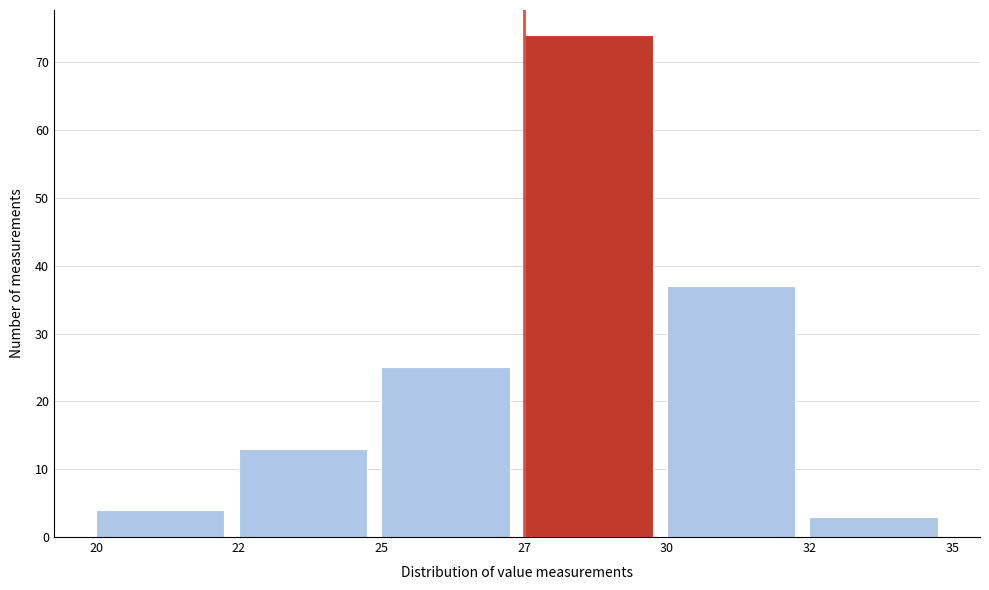

Reading left to right, extract all data points from this chart.

20=4	22=13	25=25	27=74	30=37	32=3